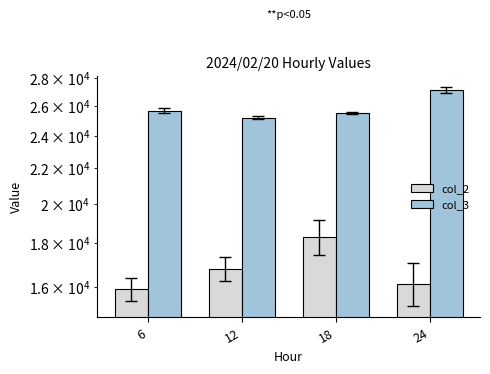

Reading left to right, extract all data points from this chart.

col_2: 6=15903	12=16789	18=18287	24=16110
col_3: 6=25670	12=25188	18=25518	24=27126